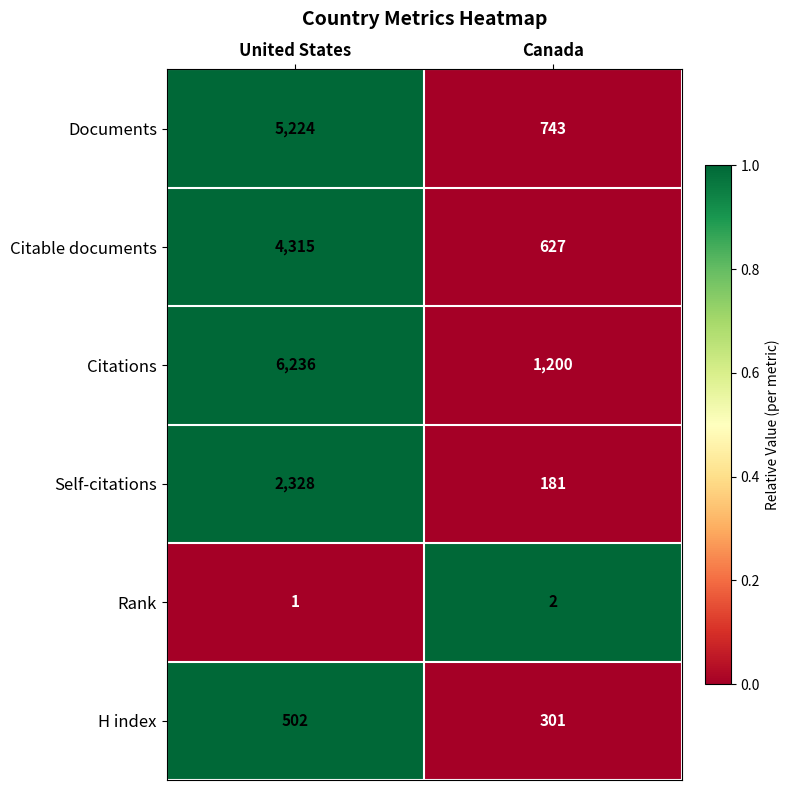

How many distinct data groups are displayed?

6